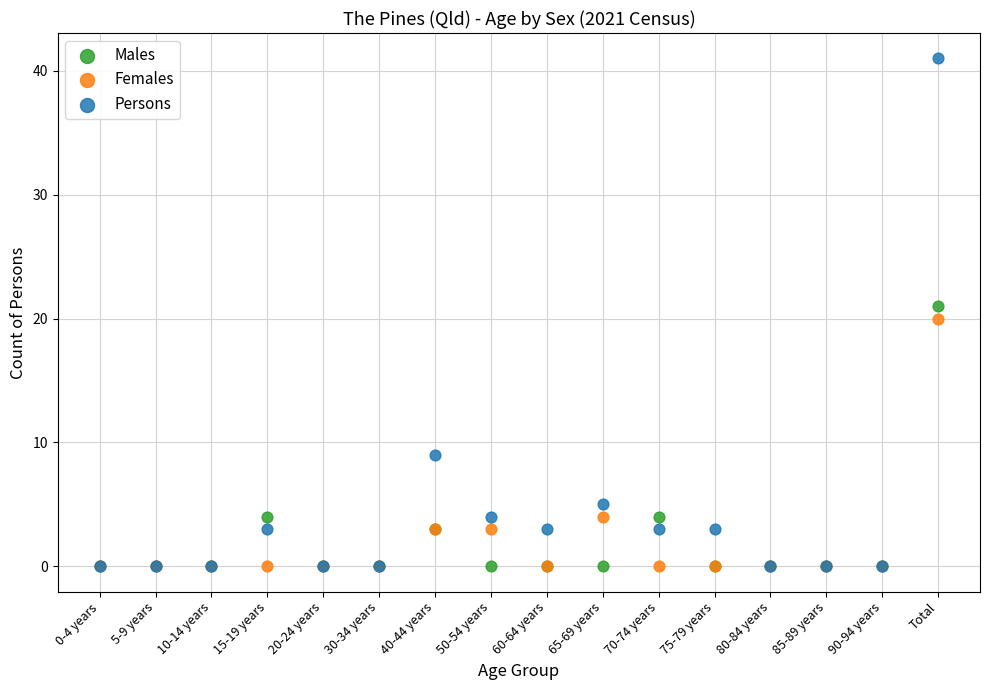

In the Males series, what Y value is closest to 10?

4